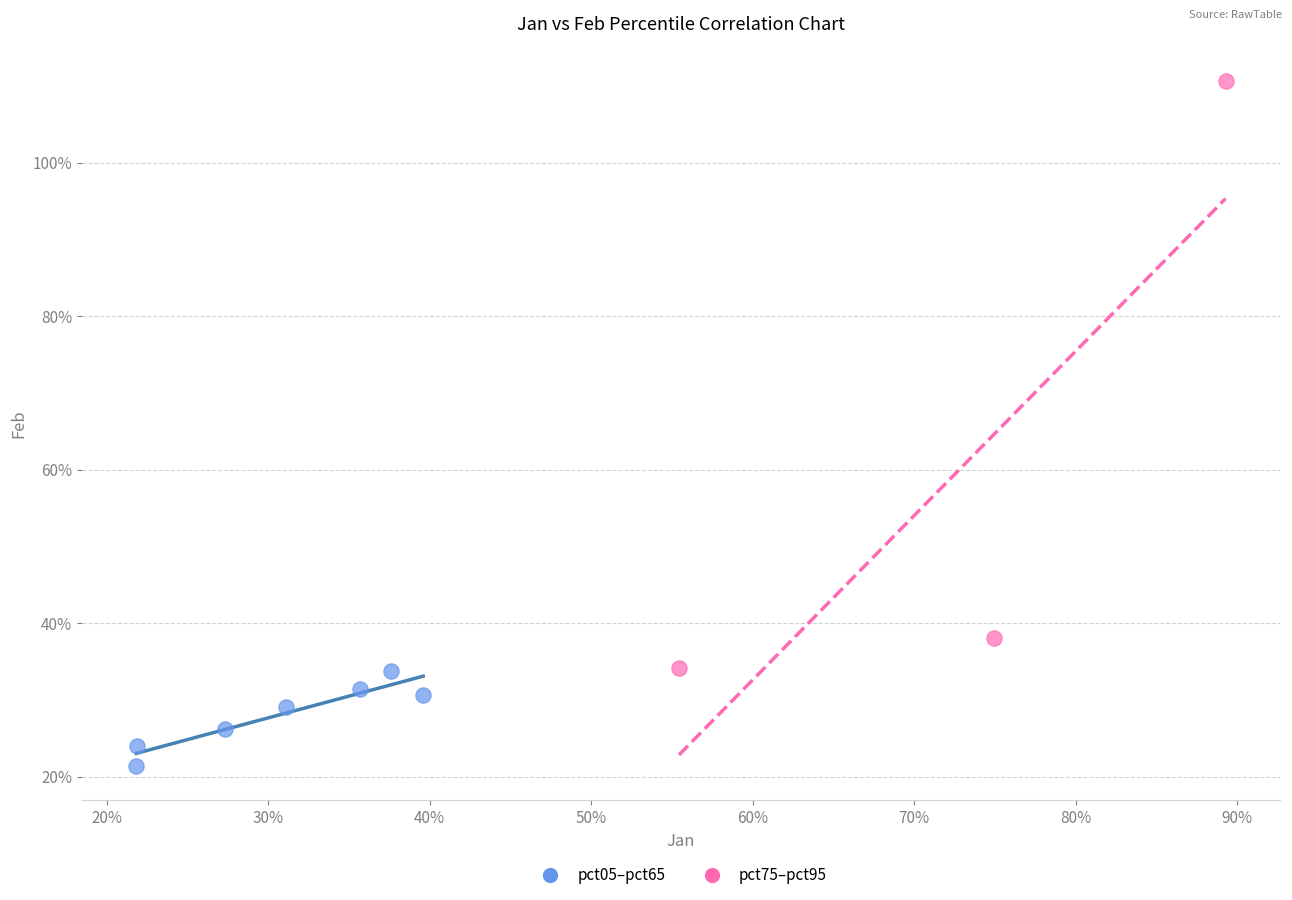

Which series contains the highest Y value?

pct75–pct95